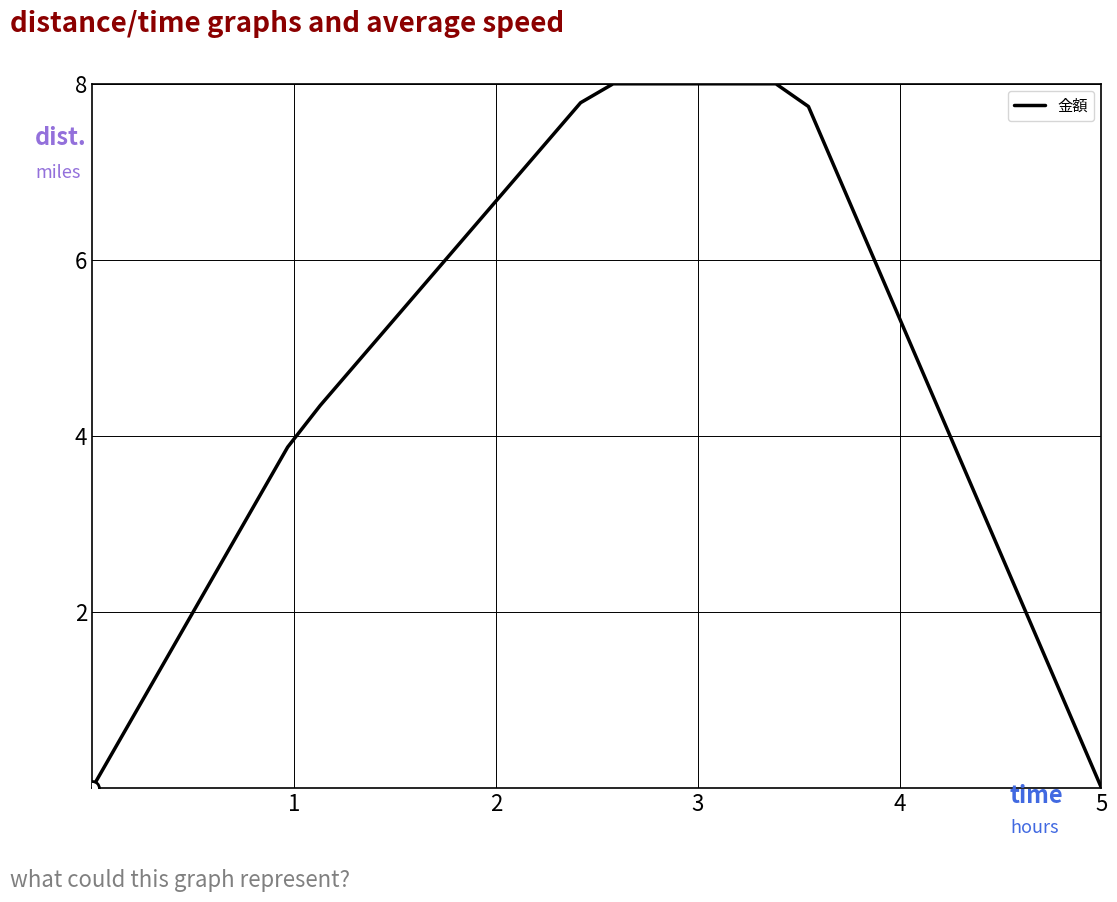

What is the difference between the maximum and minimum values?

8.0